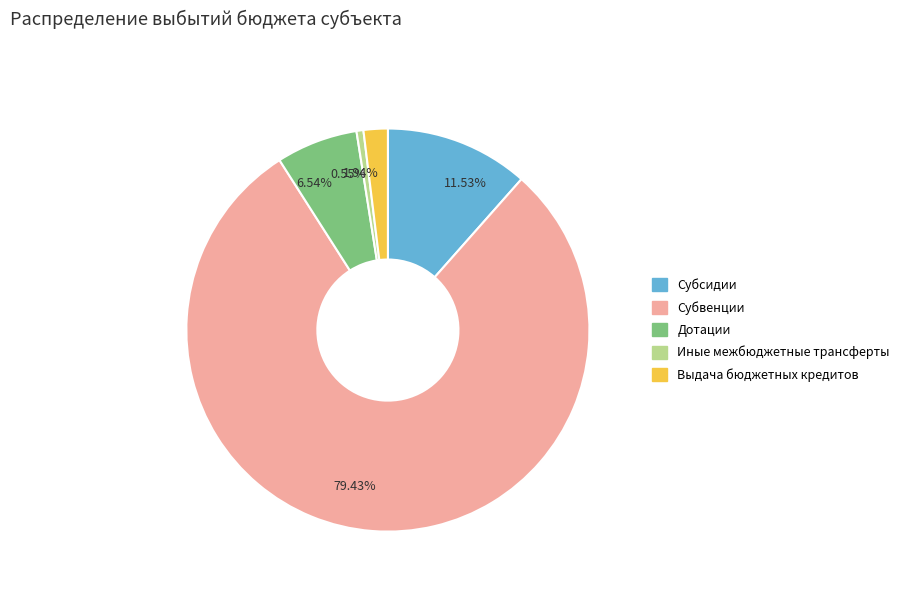

Do 0.55% and 79.43% together represent more than half of the pie?

Yes